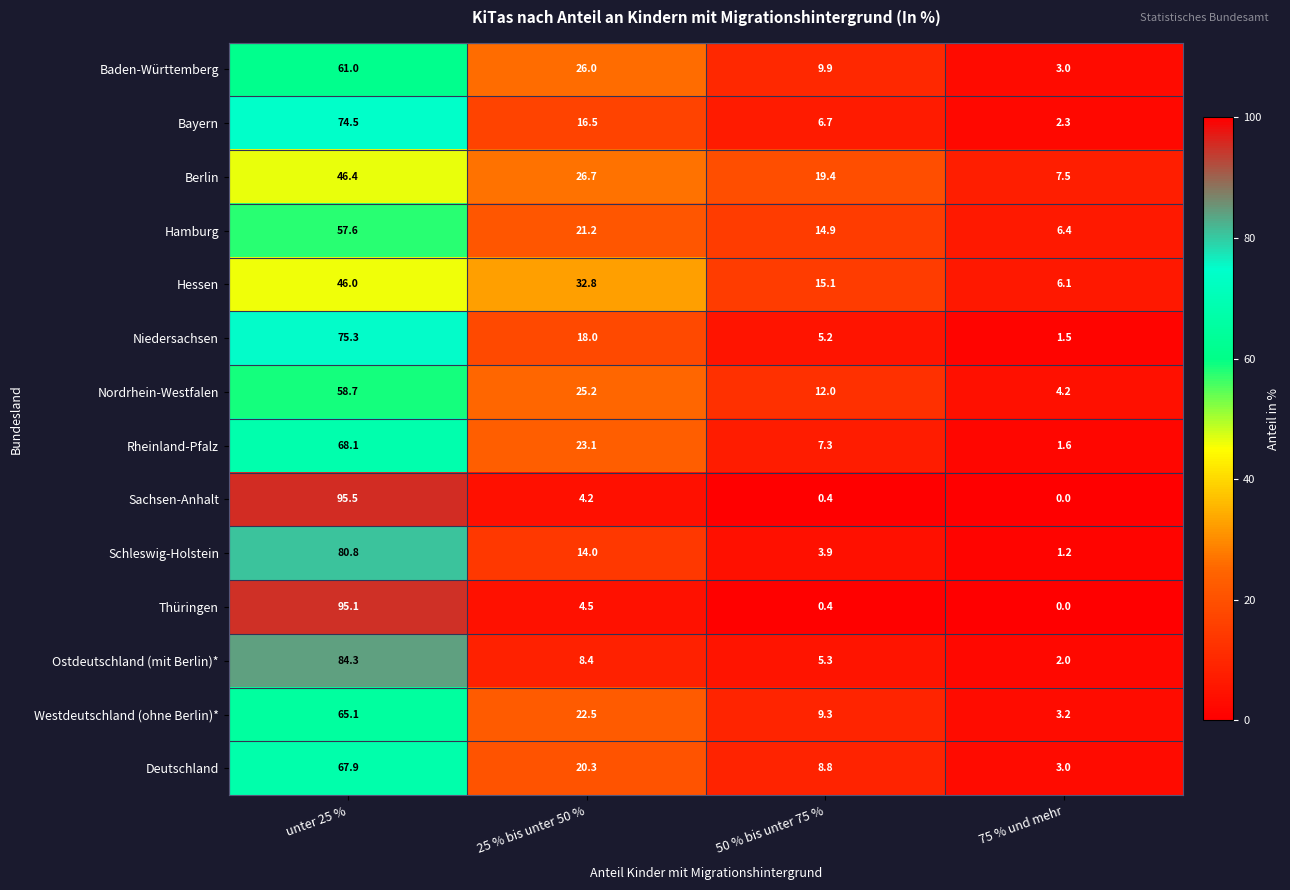

The Nordrhein-Westfalen series shows 25.2 at 25 % bis unter 50 %. True or false?

True